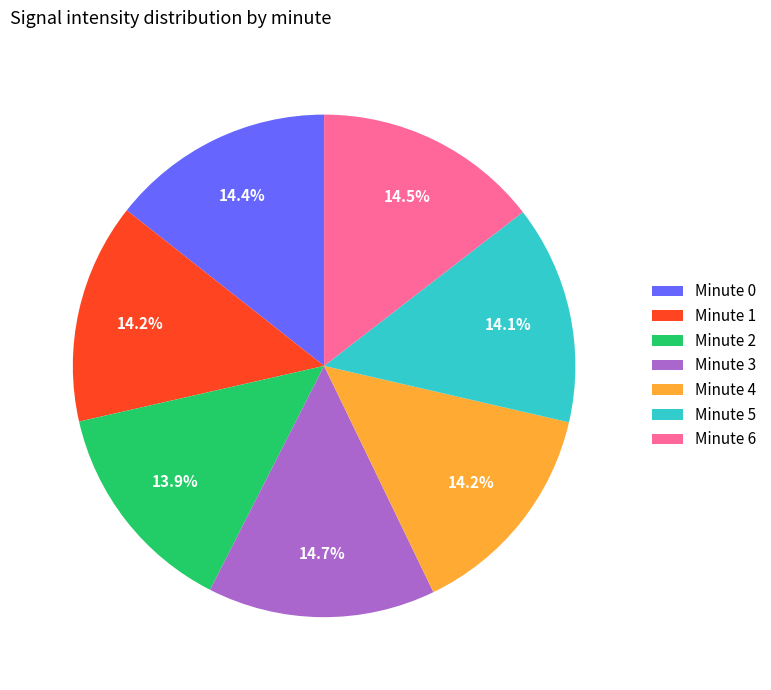

Does Minute 2 represent more than half of the total?

No